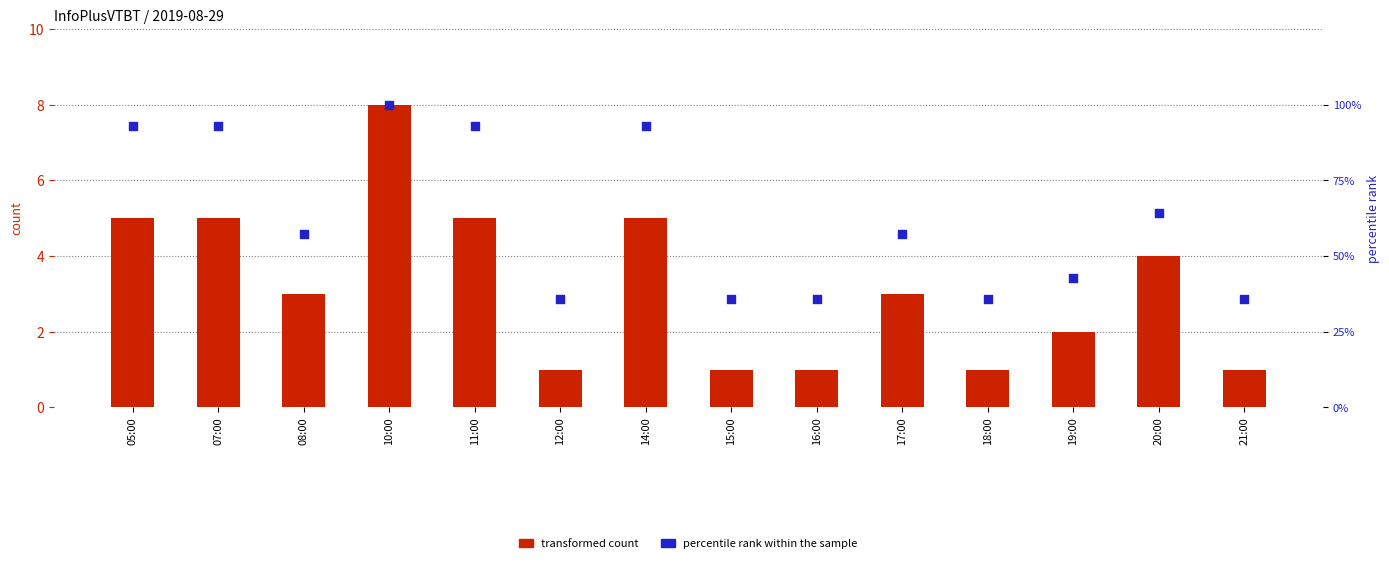

At how many categories does at least one series exceed 36?

9